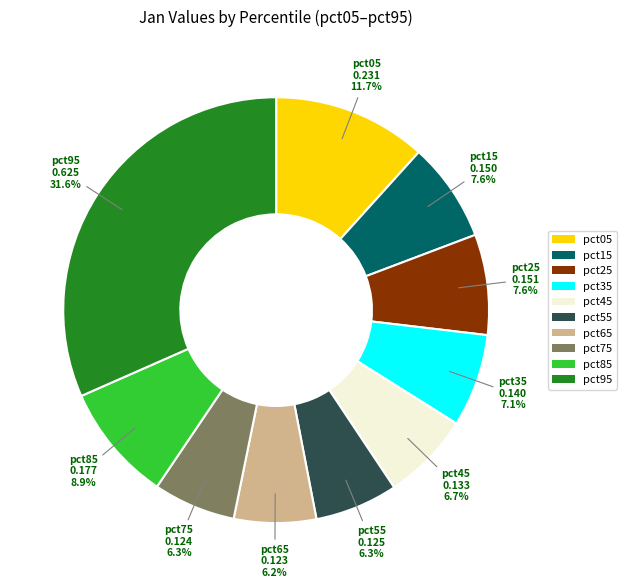

To the nearest percent, what percentage of the pie is pct85?

9%